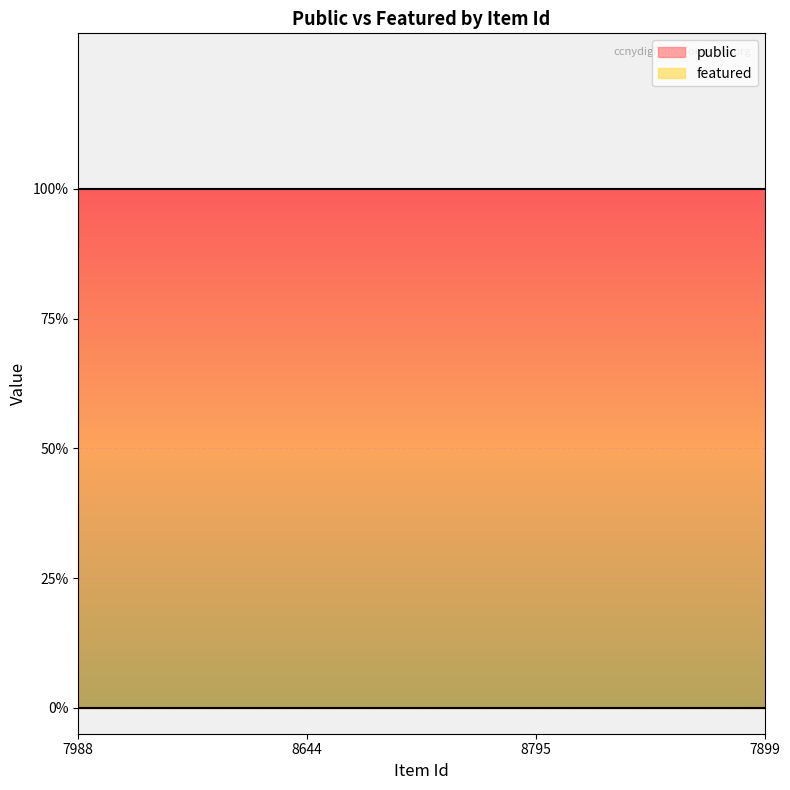

Where is public nearest to the value 1?

7988